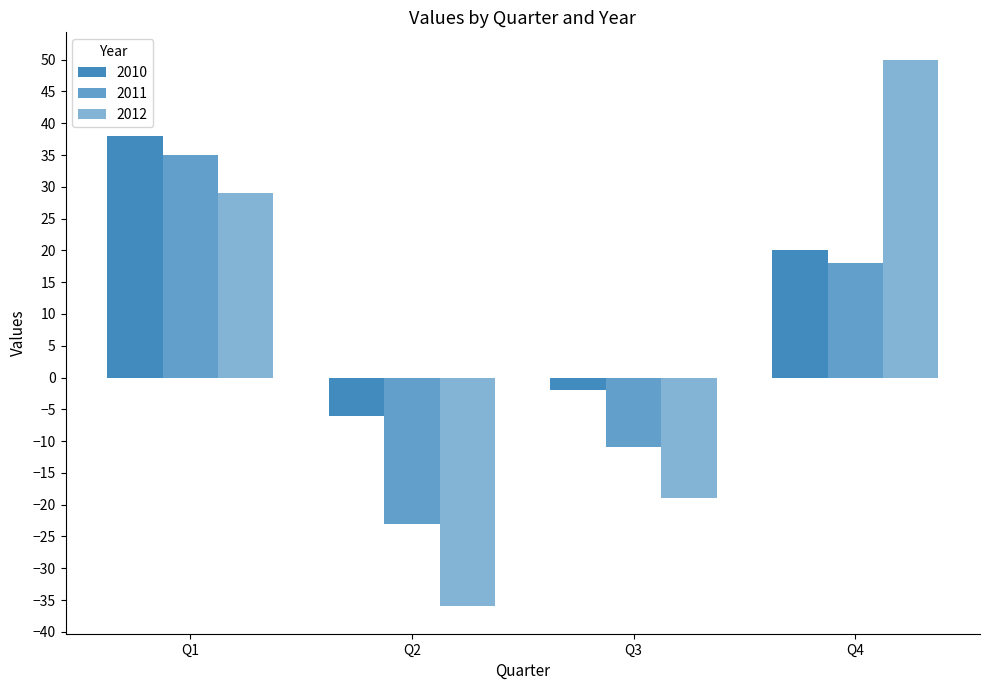

At which label does 2010 first exceed 20?

Q1